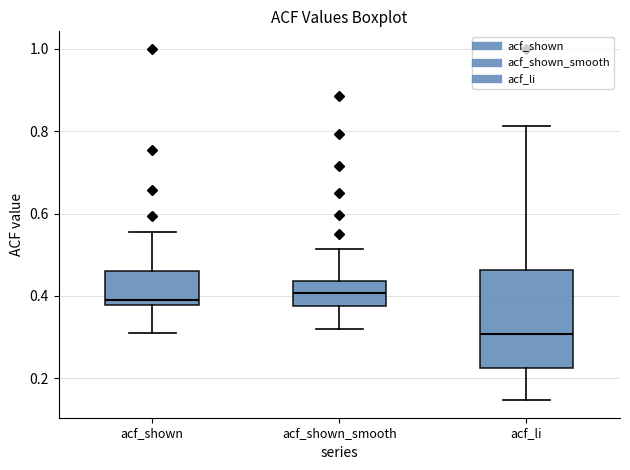

Which box is the tallest, from its lower edge to its upper edge?

acf_li